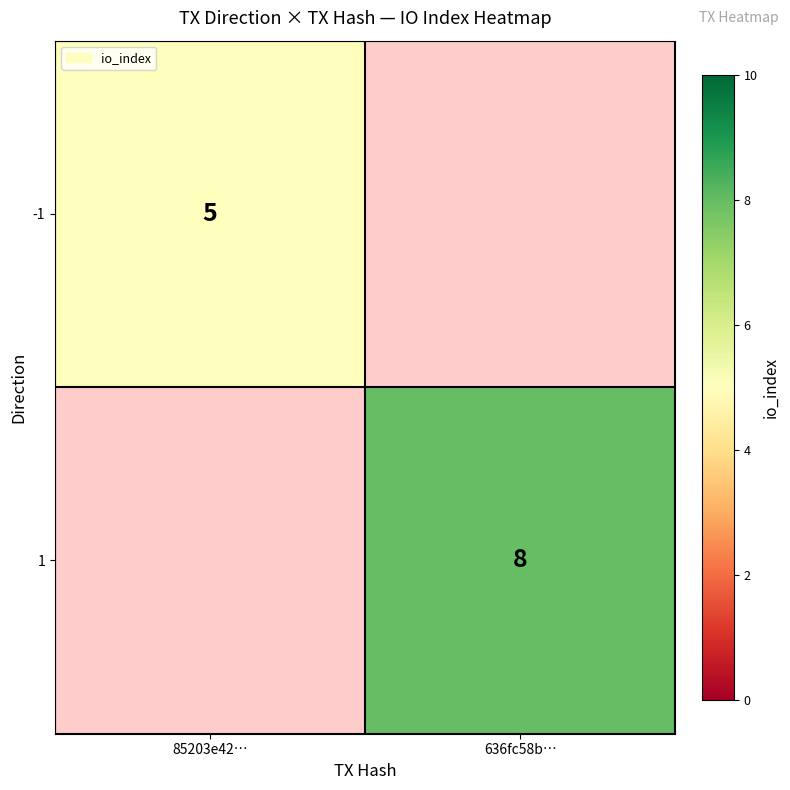

How many data points does each series have?

2